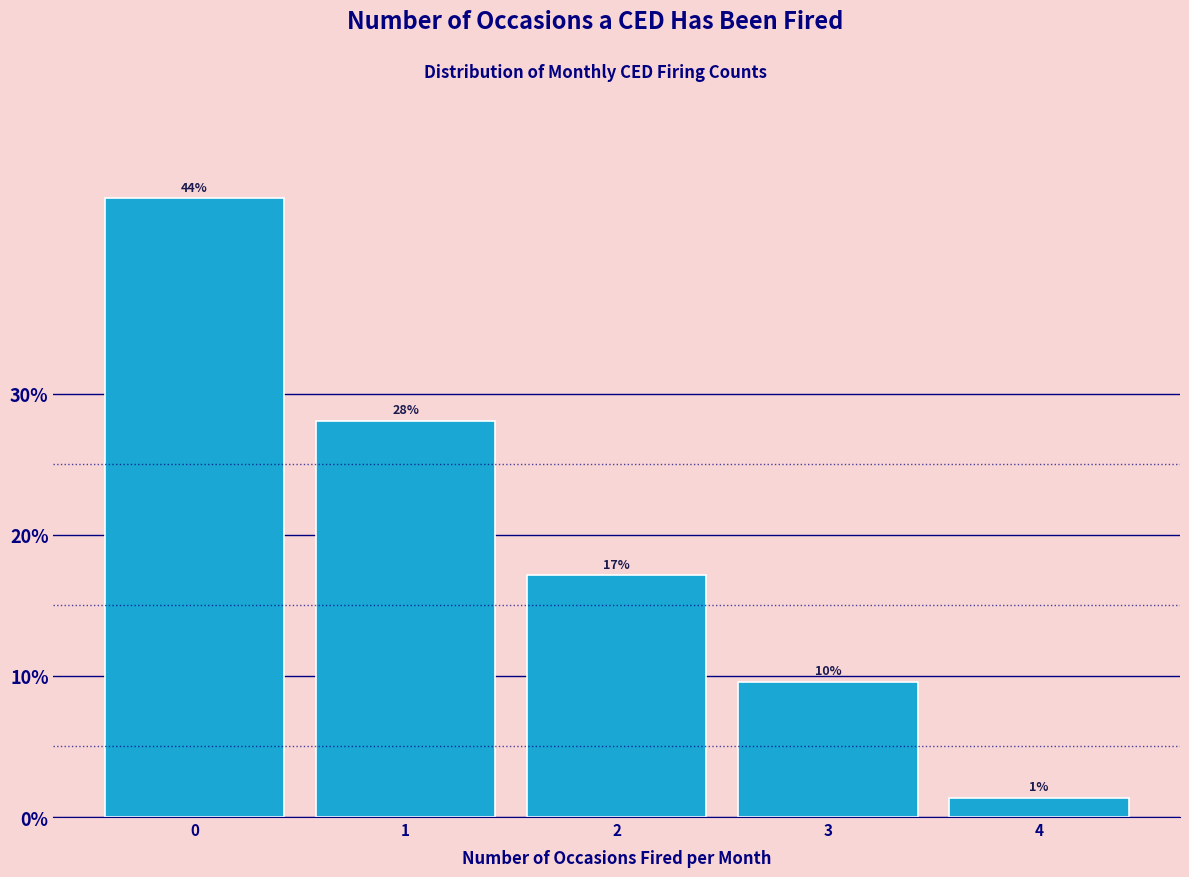

How many bars are there in total?

5